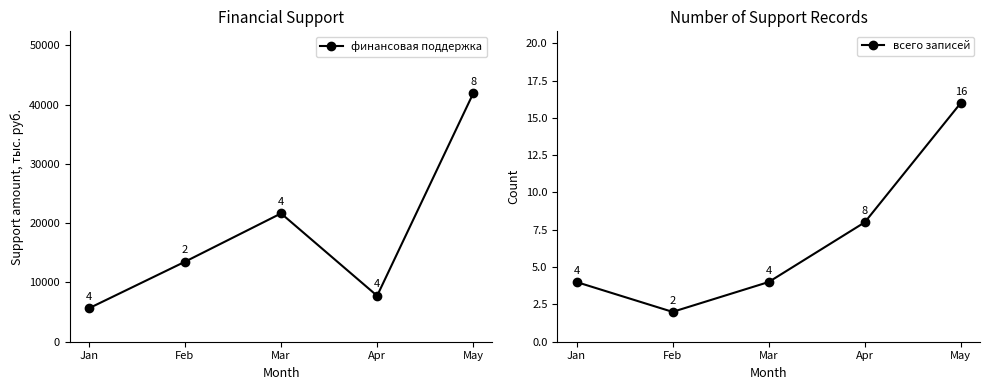

True or false: всего записей has a value of 5.1 at Apr.

False